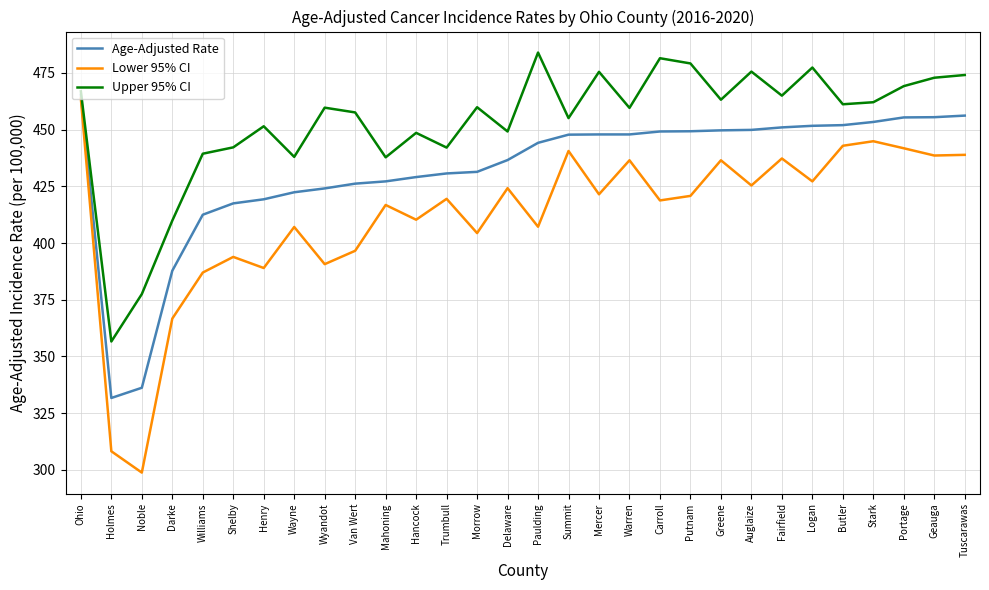

At which label does Upper 95% CI reach its minimum?

Holmes